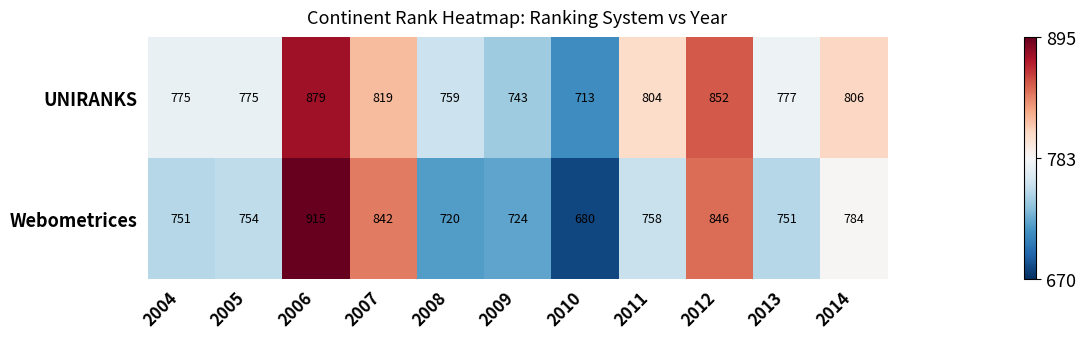

Read the Webometrices value at 2014, to the nearest 50.

800